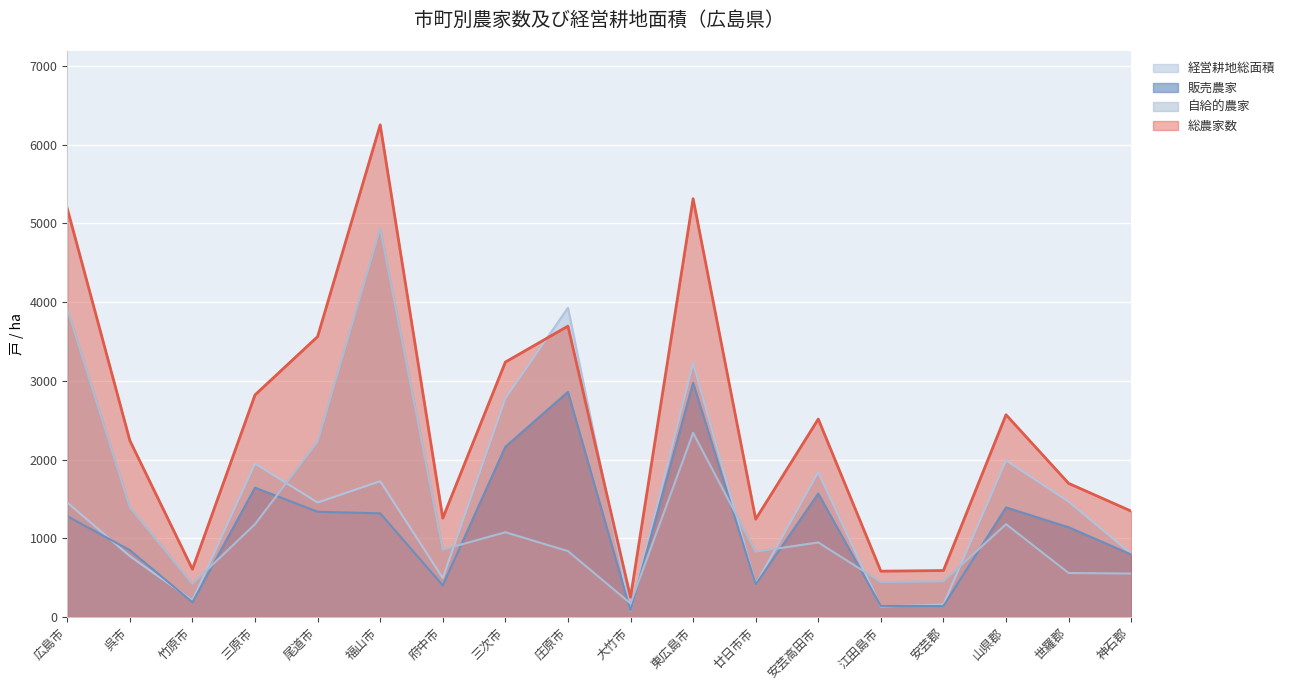

Is the value of 経営耕地総面積 at 竹原市 greater than the value of 自給的農家 at 尾道市?

No